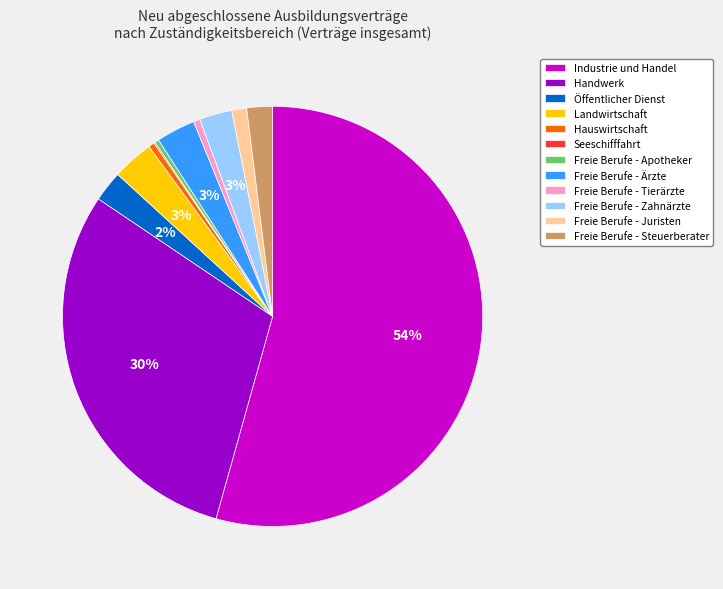

Does any single category account for the majority?

Yes